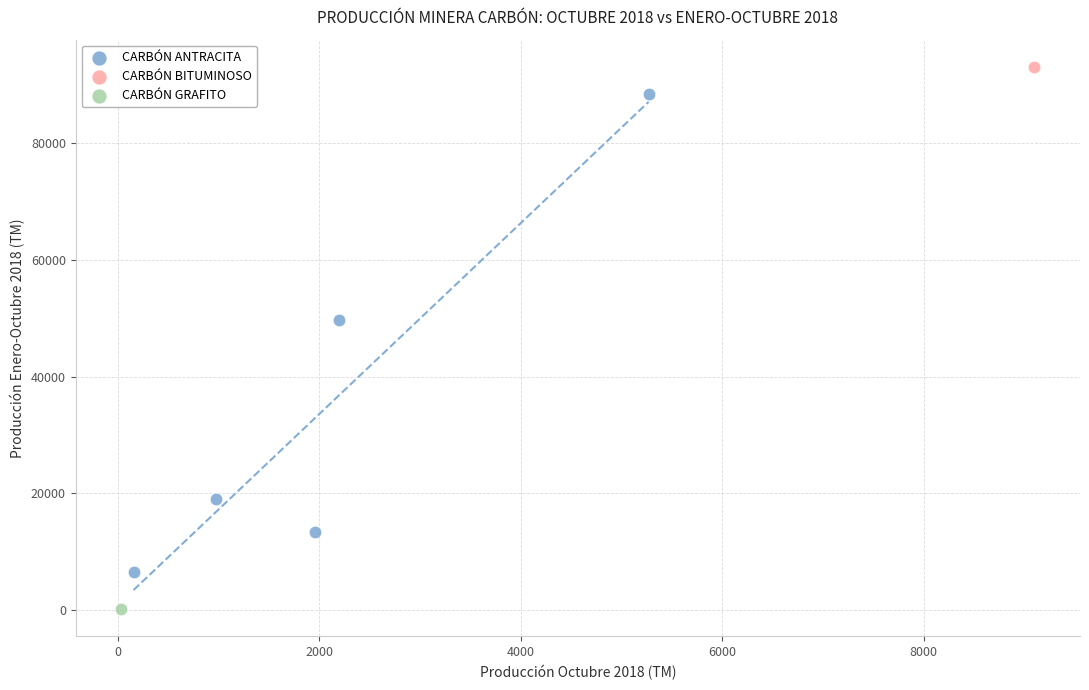

What are all the series names shown in the legend?

CARBÓN ANTRACITA, CARBÓN BITUMINOSO, CARBÓN GRAFITO